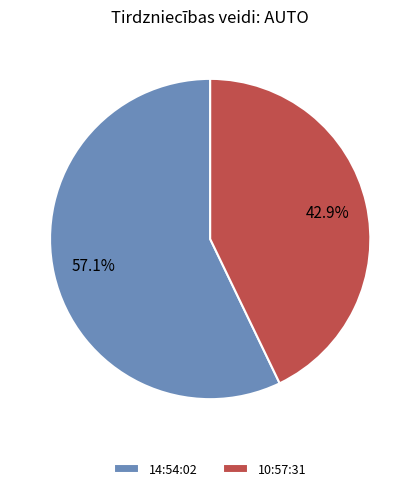

Which has a higher value, 14:54:02 or 10:57:31?

14:54:02